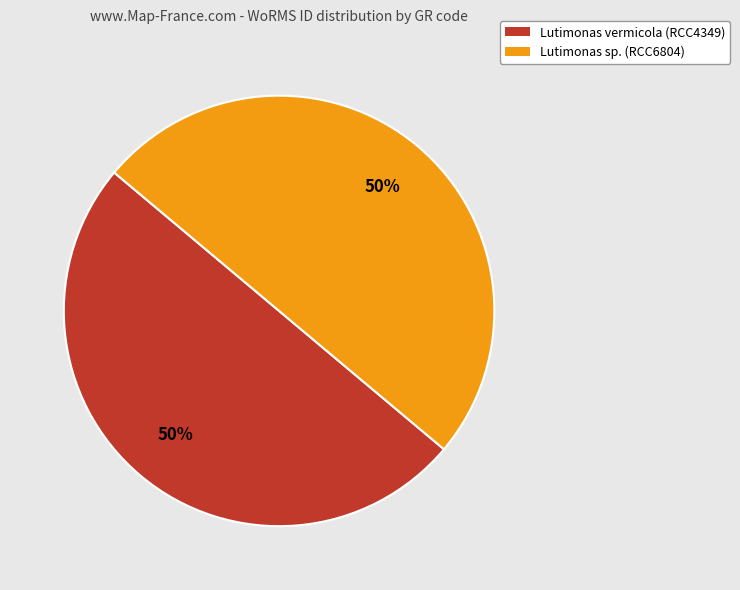

What percentage is the Lutimonas vermicola (RCC4349) slice, to the nearest percent?

50%